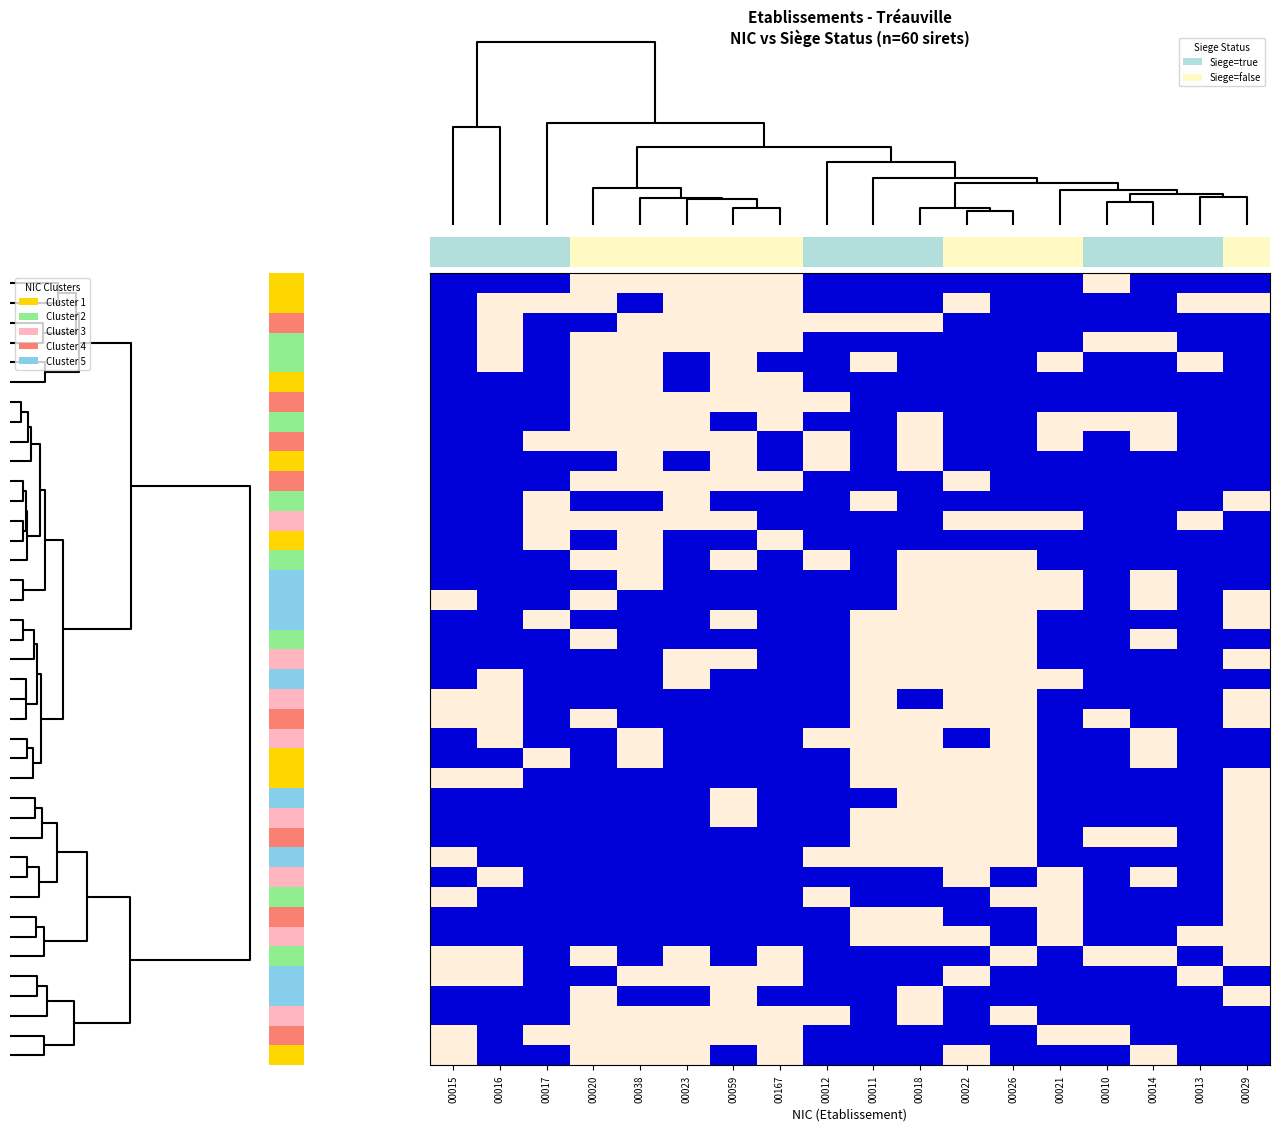

What is the difference between the second highest and second lowest values in the row_27 series?

2